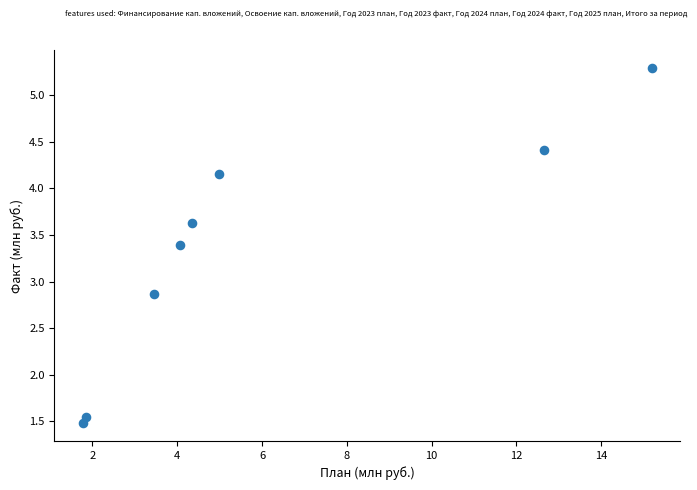

What Y value in the scatter plot is closest to 3?

2.9